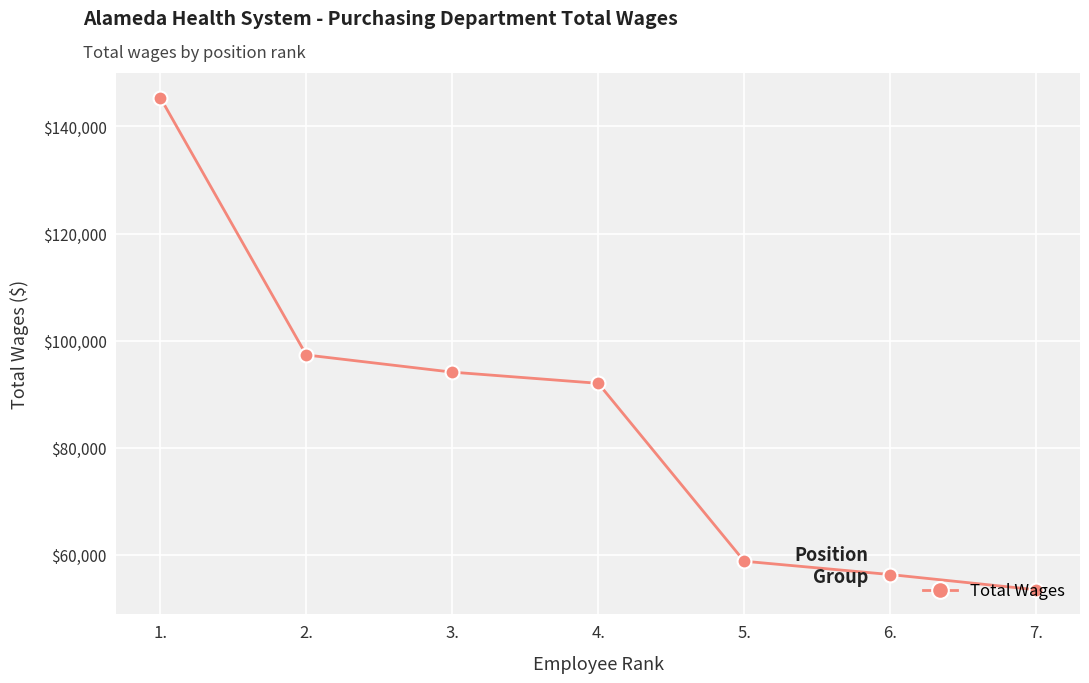

Approximately how many times larger is the value at 1. compared to 5.?

2.5